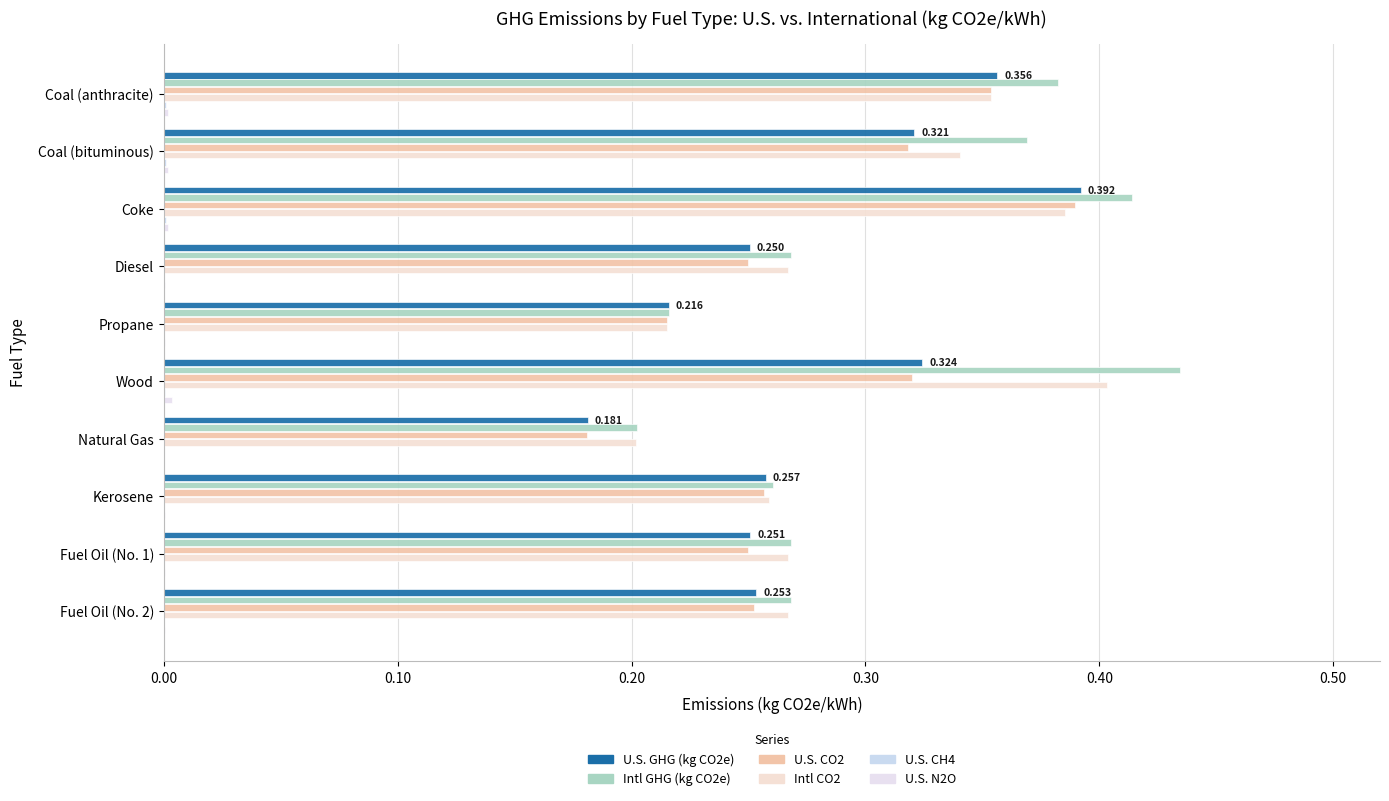

What is the minimum value for Intl CO2?

0.2